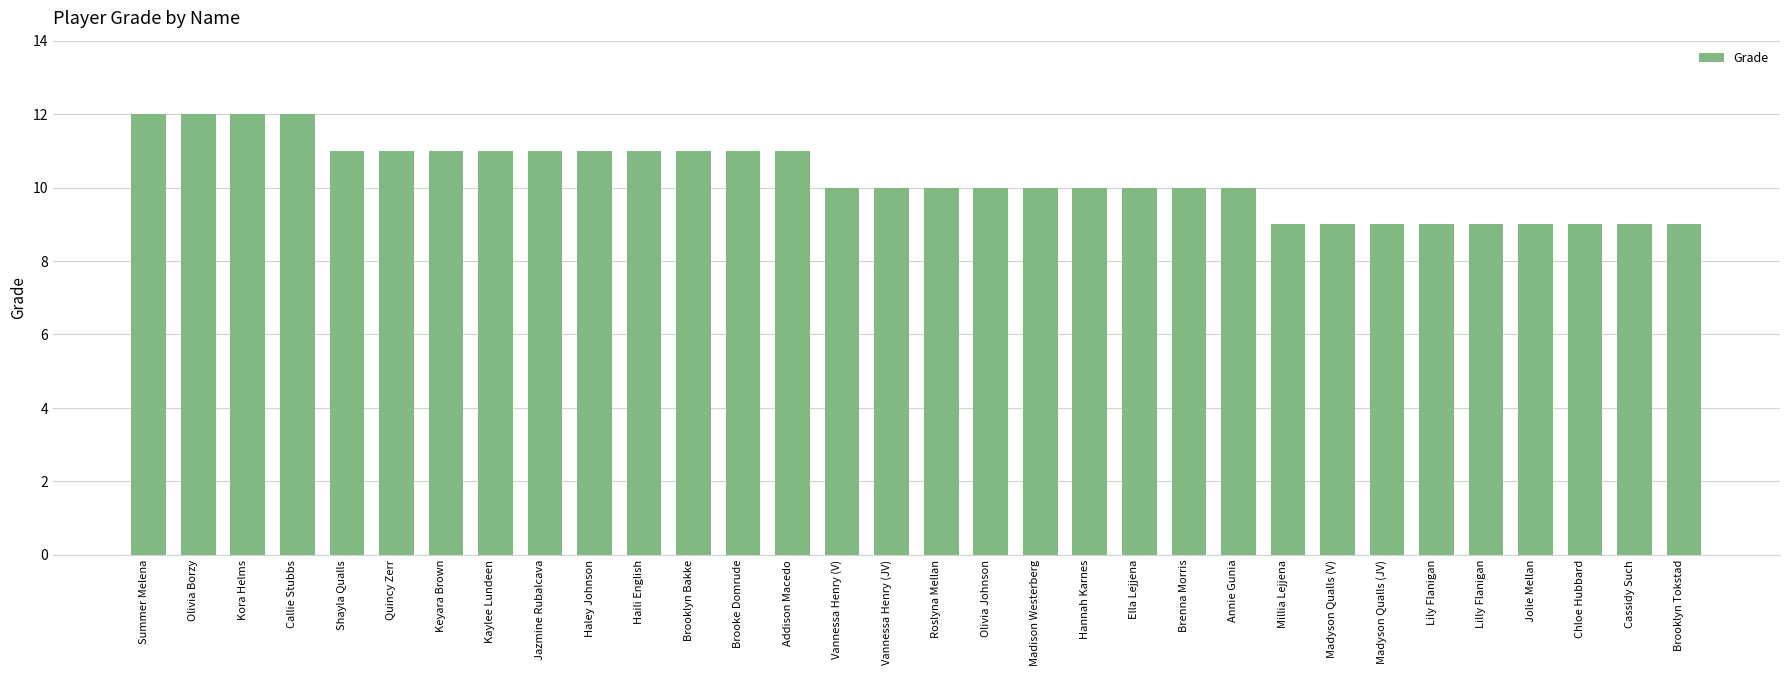

Read the value at Madison Westerberg.

10